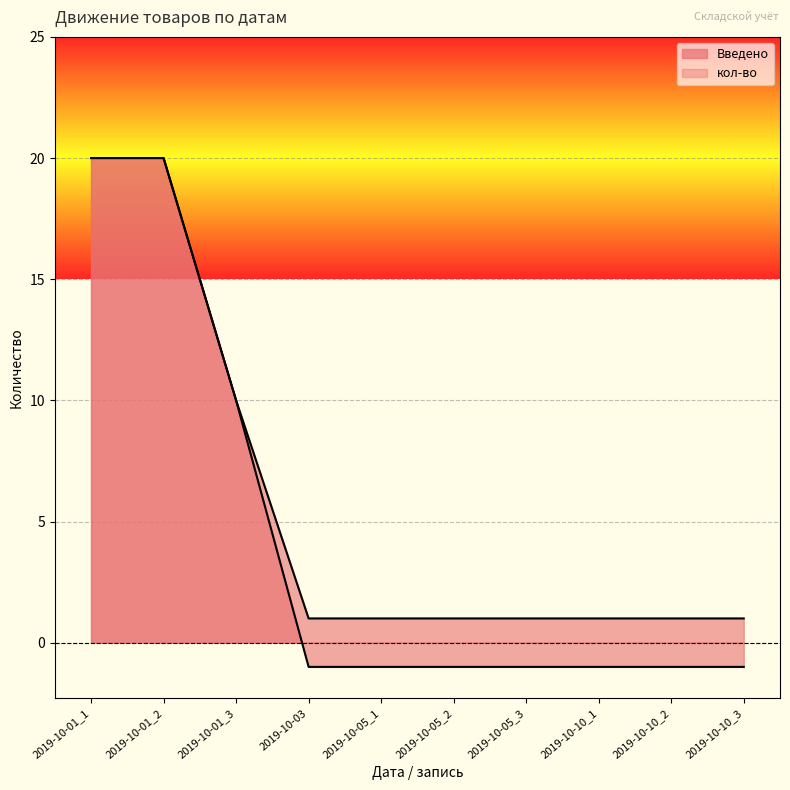

What is the label of the 7th point from the left?

2019-10-05_3